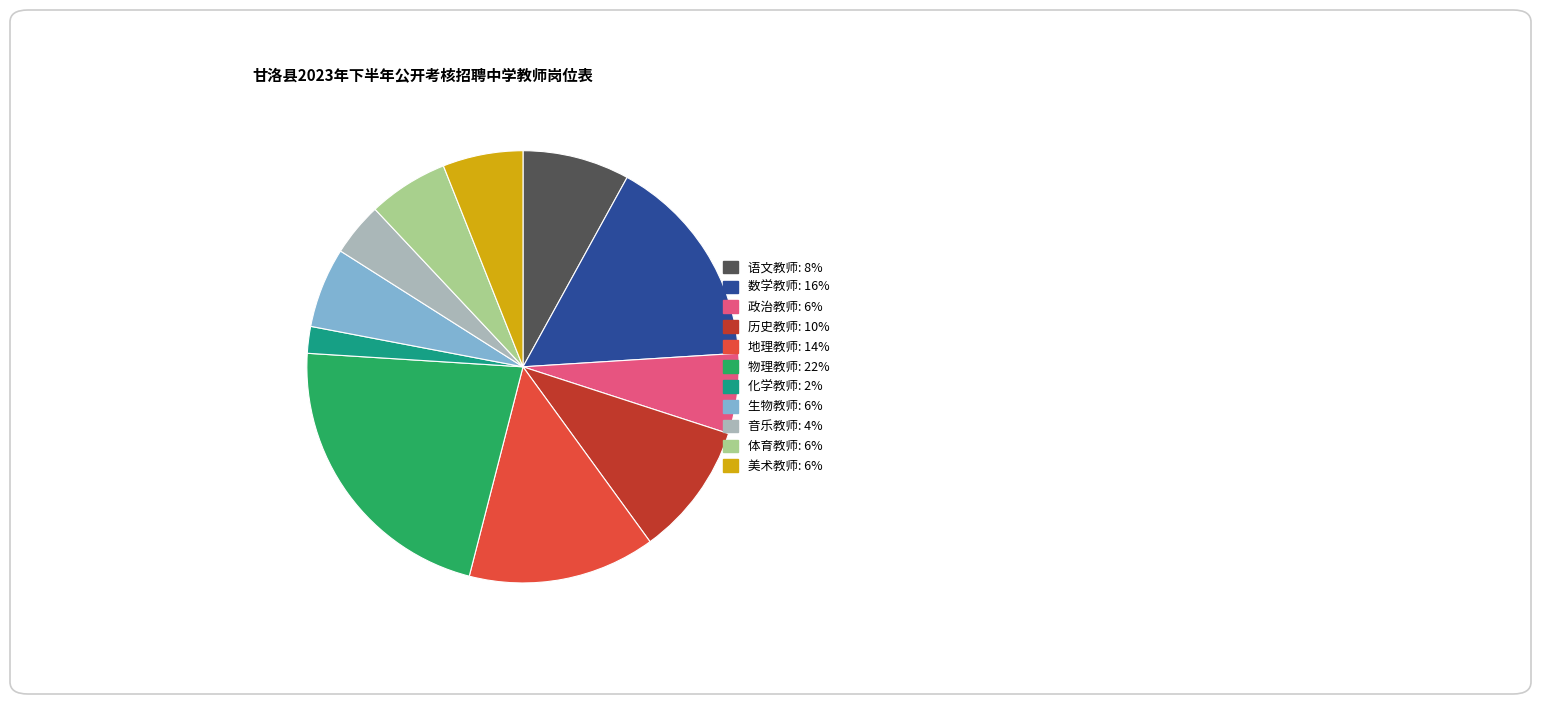

Approximately how many times larger is the value at 政治教师 compared to 体育教师?

1.0